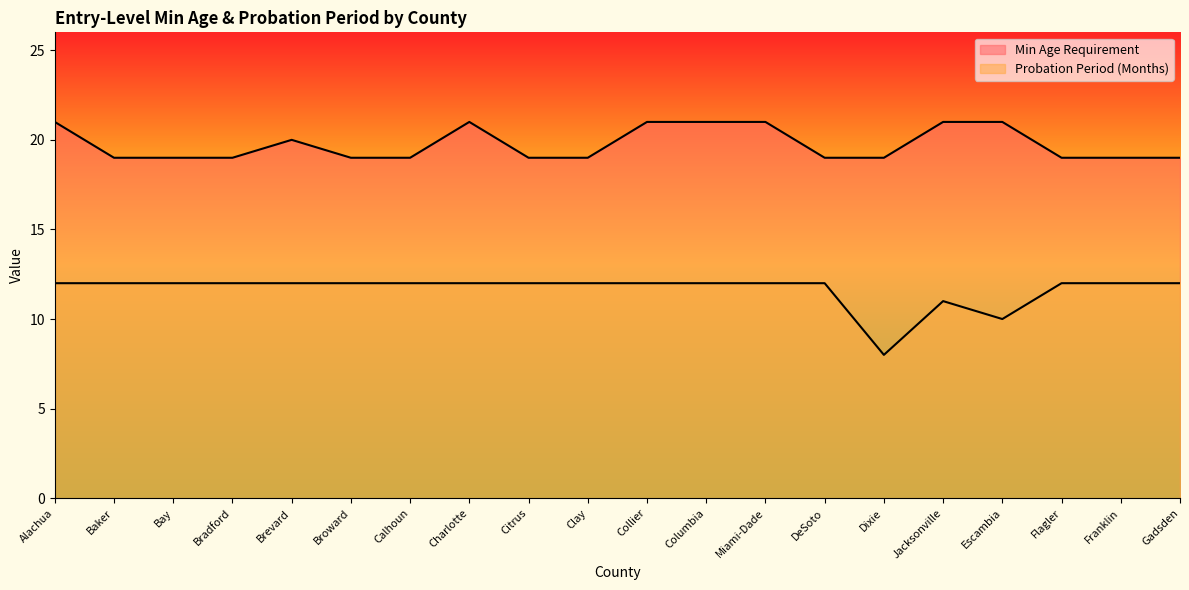

What position from the left is Columbia?

12